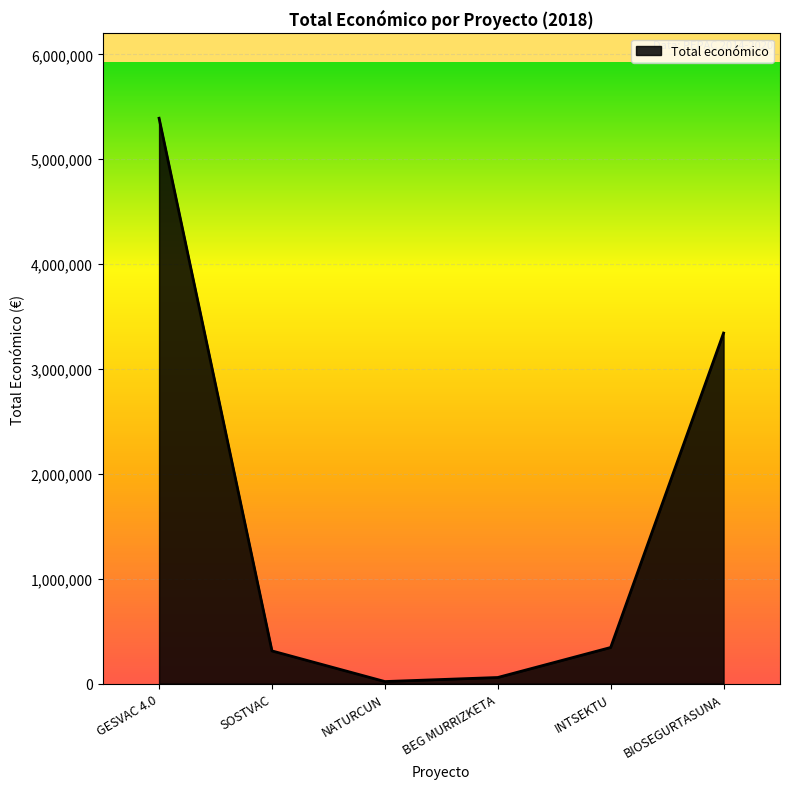

What is the smallest value displayed?

19478